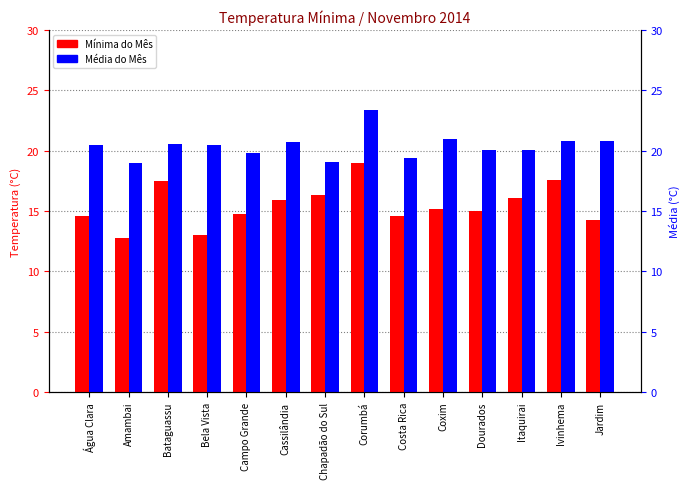

Between Jardim and Itaquirai, which is larger?

Itaquirai